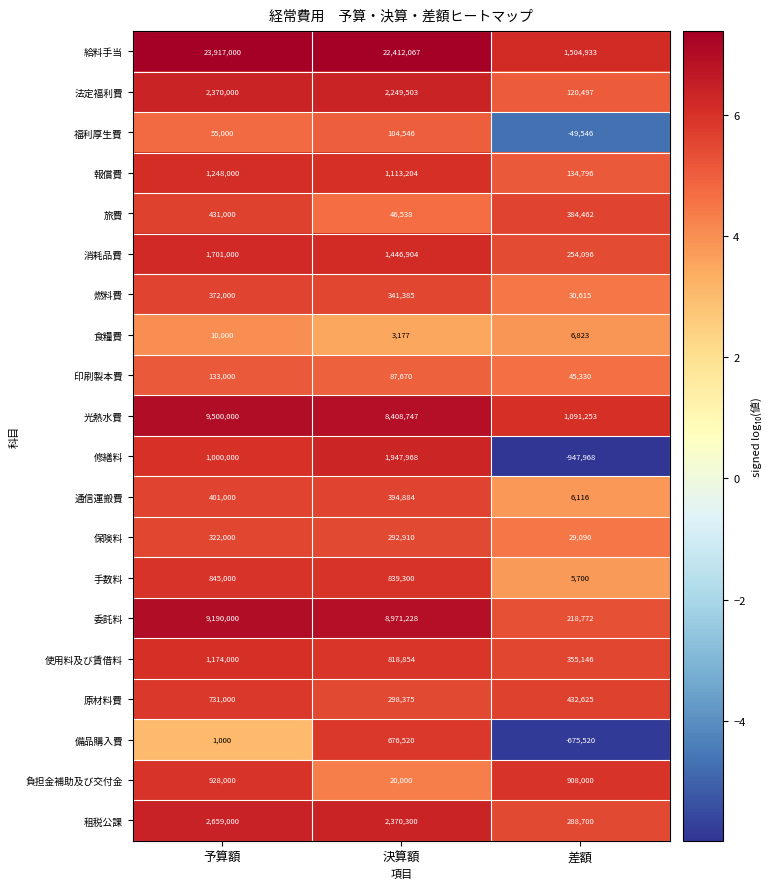

Which label corresponds to the largest value in the chart?

予算額